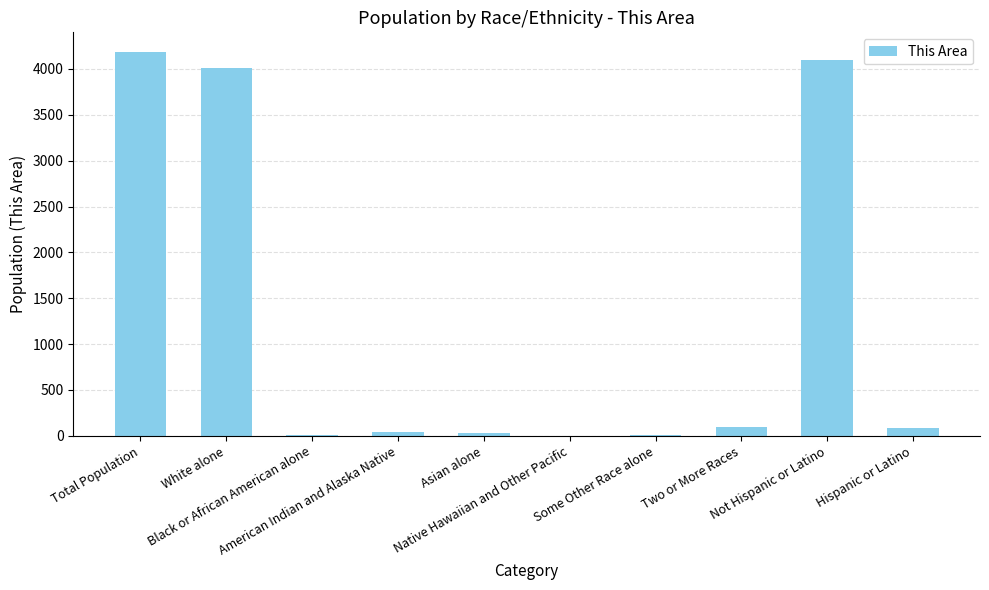

What is the change in value from American Indian and Alaska Native to Not Hispanic or Latino?

+4064